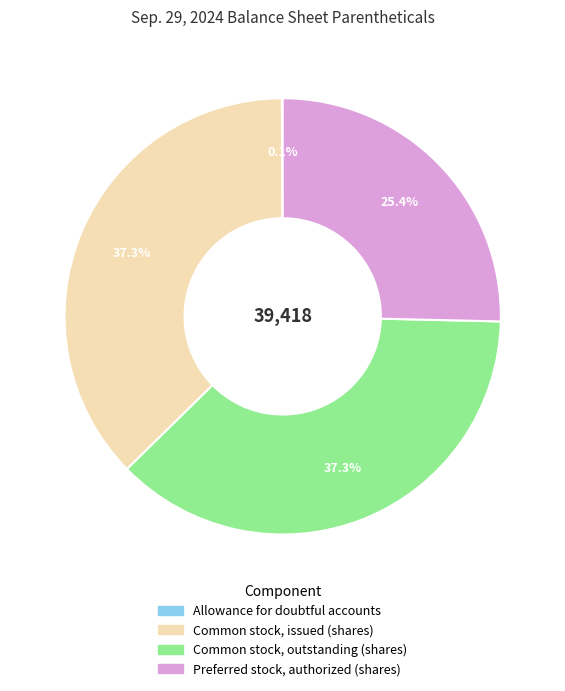

Is there a majority slice in this chart?

No